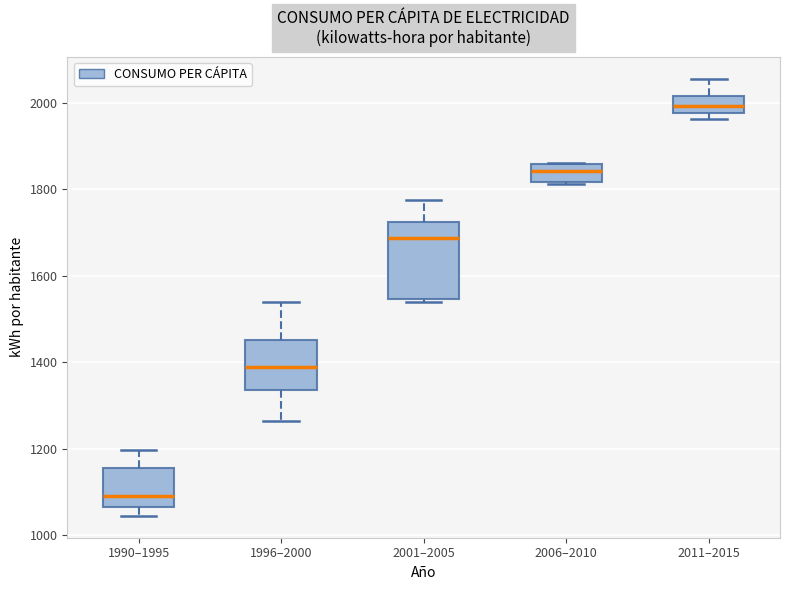

Reading left to right, read every box against the y-axis: the position of its median line, the range the box covers, and the ends of its whiskers. The values are not printed on the chart, so give them approximately, as read against the axis.

1990–1995: median 1100, box 1060 to 1160, whiskers 1040 to 1200
1996–2000: median 1380, box 1340 to 1460, whiskers 1260 to 1540
2001–2005: median 1680, box 1540 to 1720, whiskers 1540 to 1780
2006–2010: median 1840, box 1820 to 1860, whiskers 1820 to 1860
2011–2015: median 2000, box 1980 to 2020, whiskers 1960 to 2060